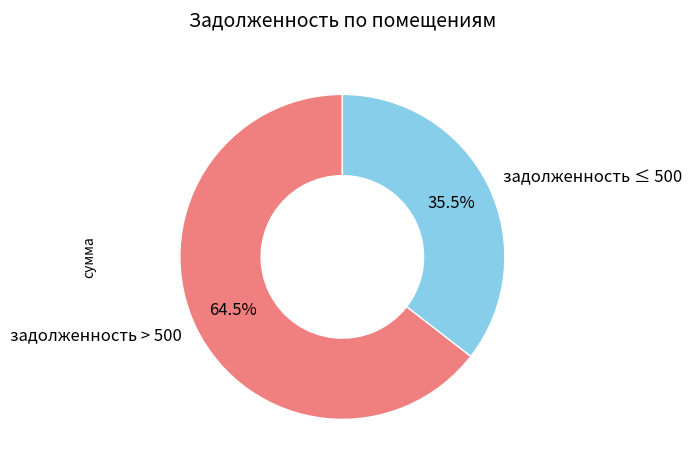

Which slice is the smallest?

задолженность ≤ 500